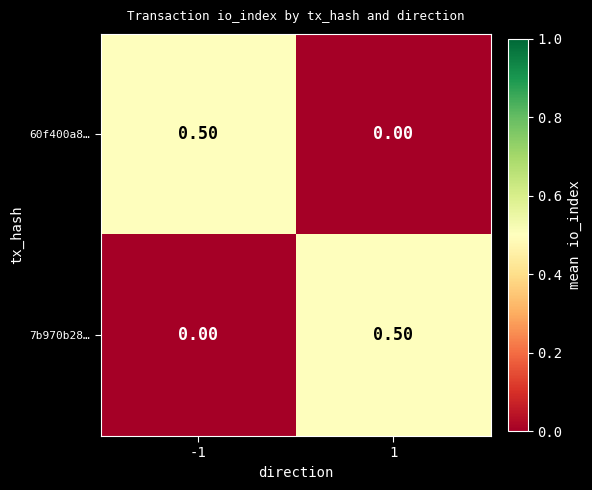

How many distinct data groups are displayed?

2